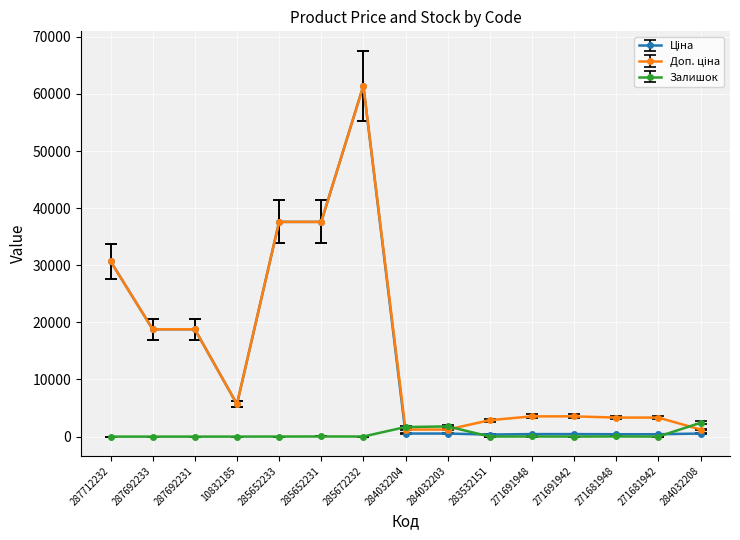

True or false: Залишок has more than 0 interior local peaks.

True